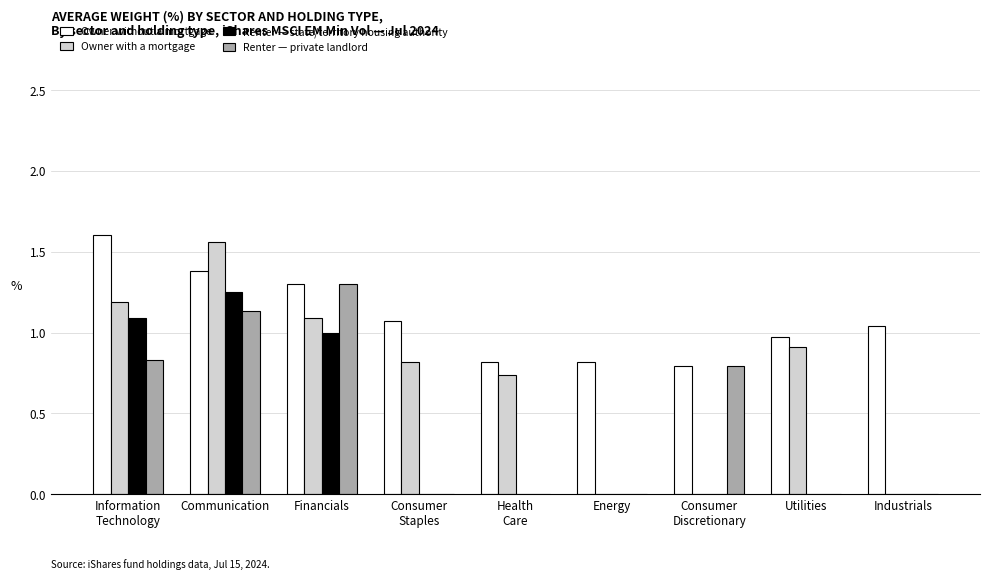

The Renter — private landlord series shows 1.1 at Communication. True or false?

True